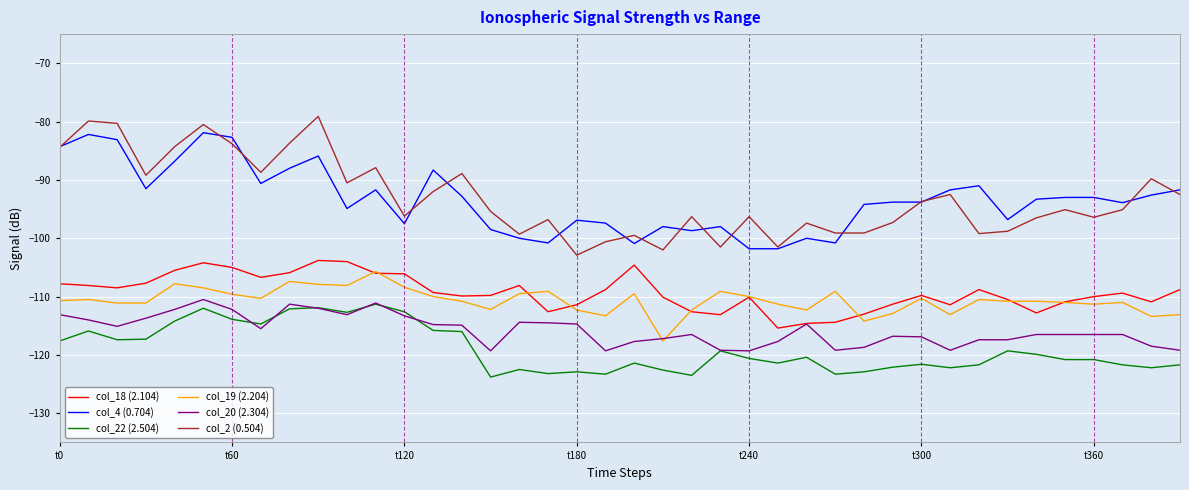

True or false: col_22 (2.504) and col_19 (2.204) cross at least once.

False